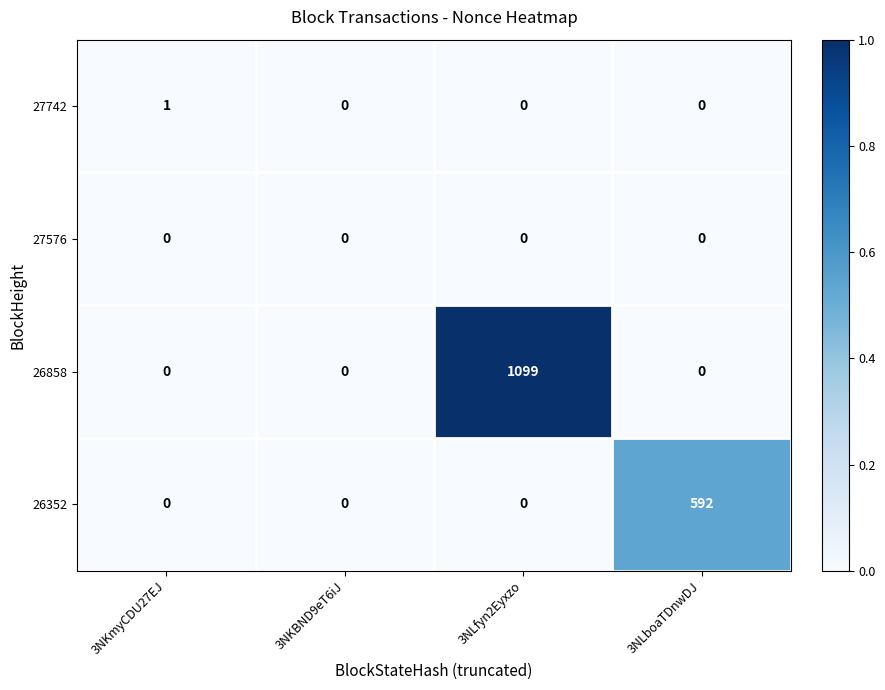

Which series has the largest total across all categories?

26858